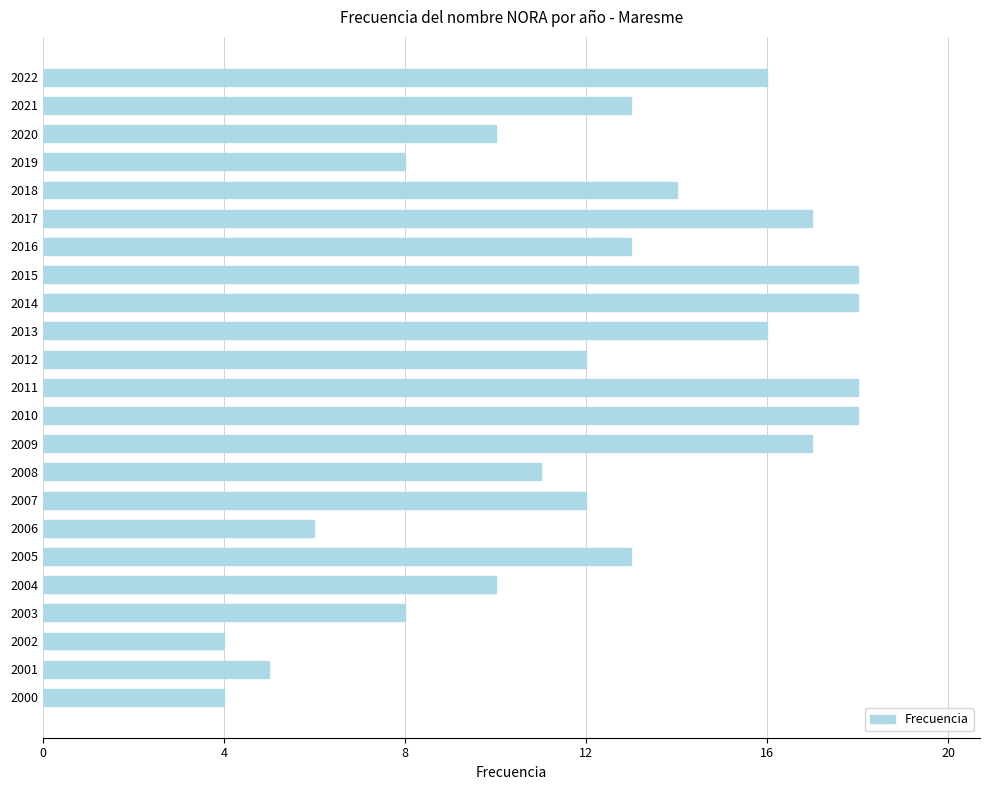

What is the greatest value displayed?

18